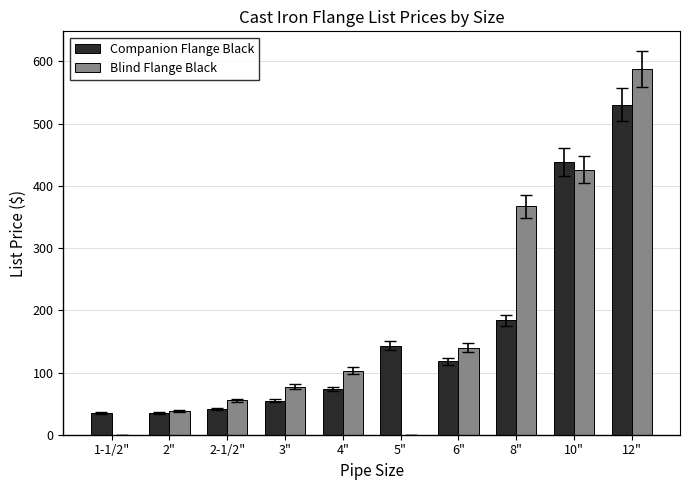

What is the greatest value displayed?

588.1